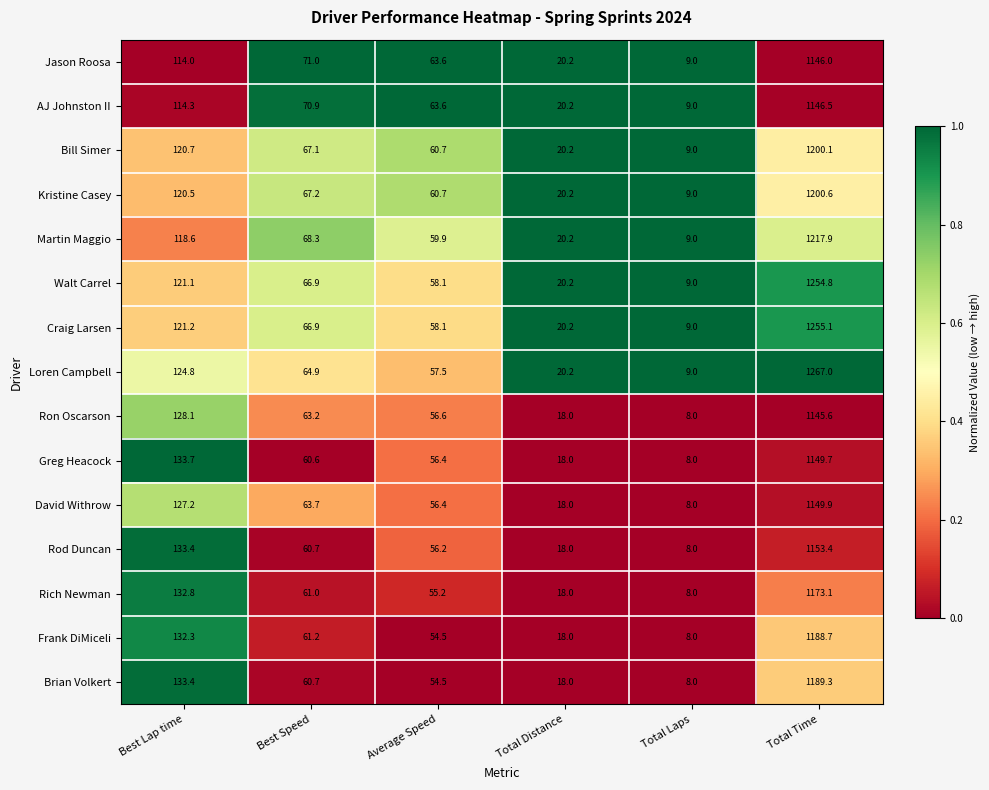

Which series has the largest range (max minus min)?

Loren Campbell